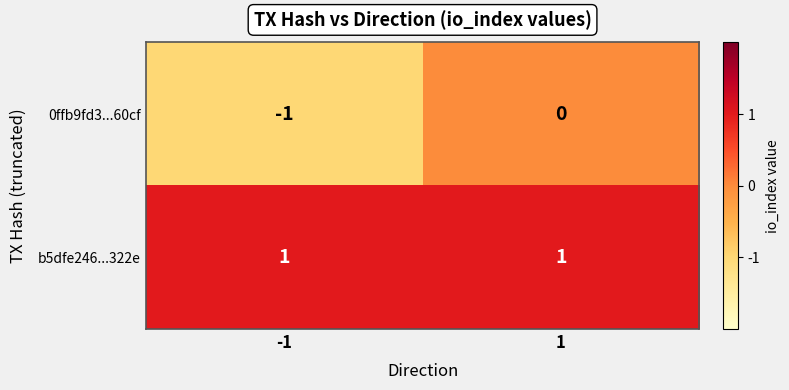

Which series changed the most between -1 and 1?

0ffb9fd3...60cf